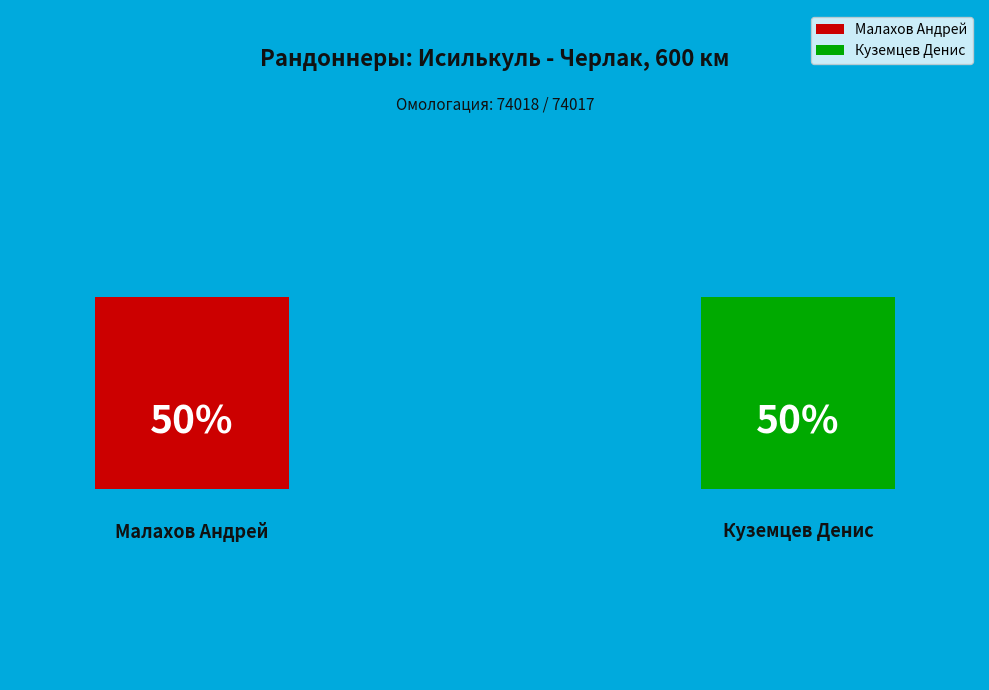

Which category has the smallest portion of the pie?

Куземцев Денис